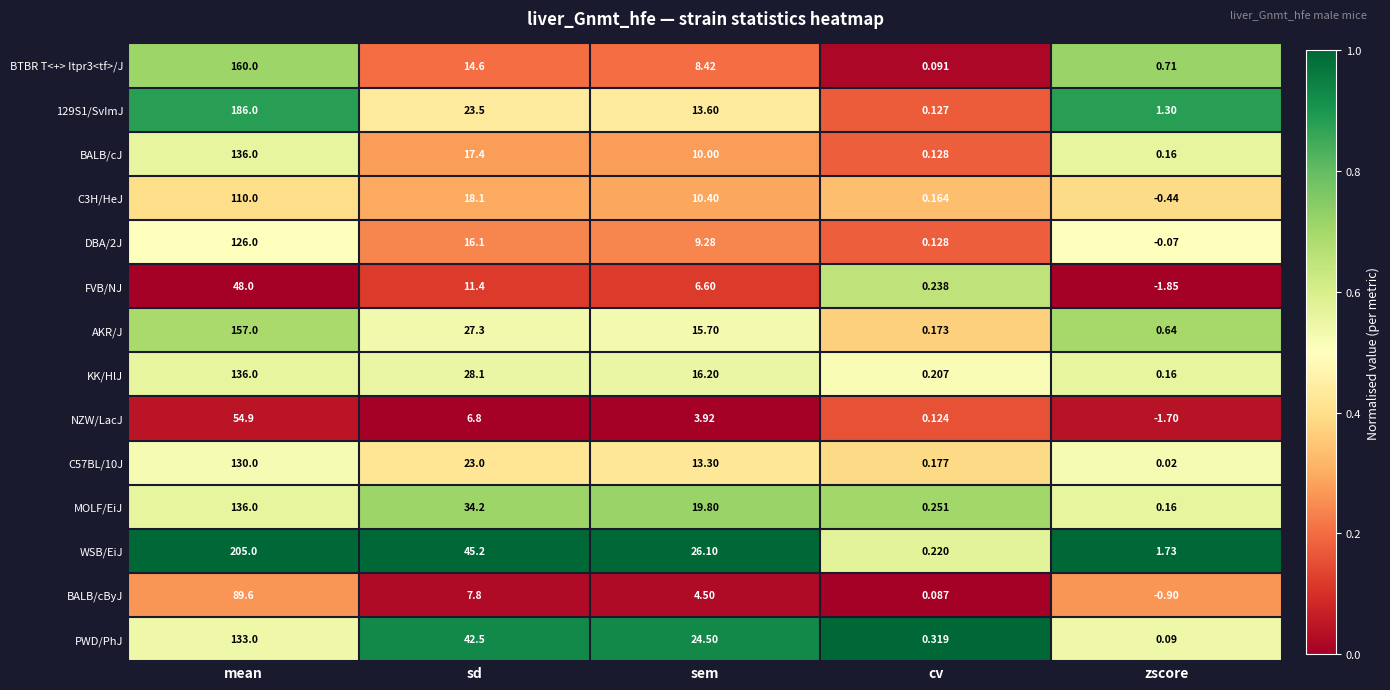

Between mean and zscore, which series saw the biggest shift?

WSB/EiJ